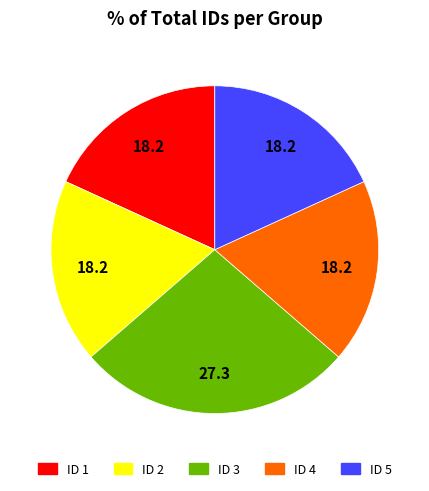

Which slice is the largest?

ID 3